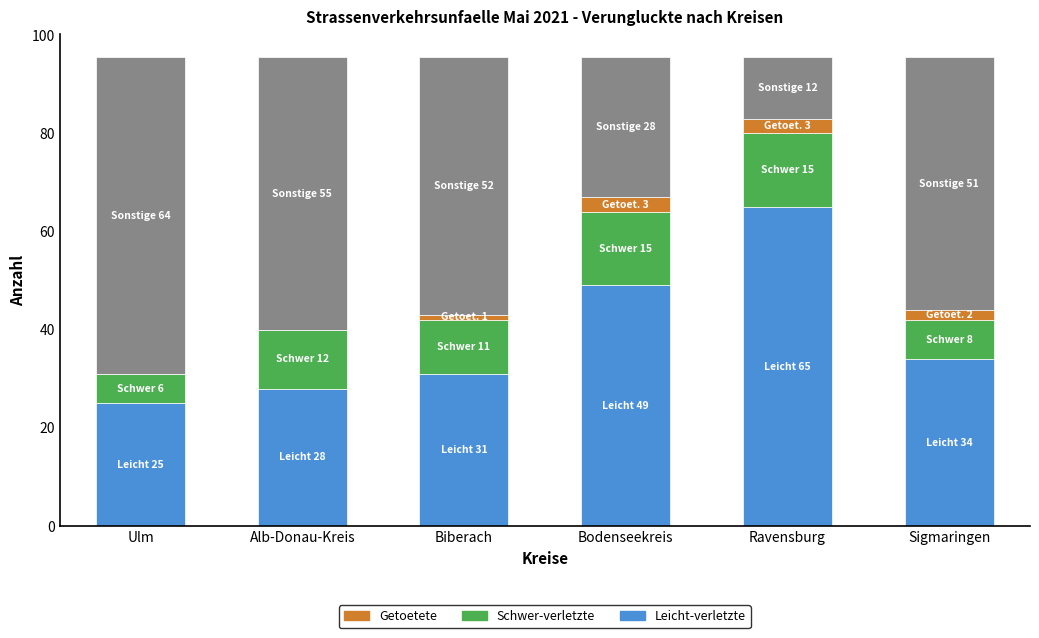

What is the total value across all series at Alb-Donau-Kreis?

95.5